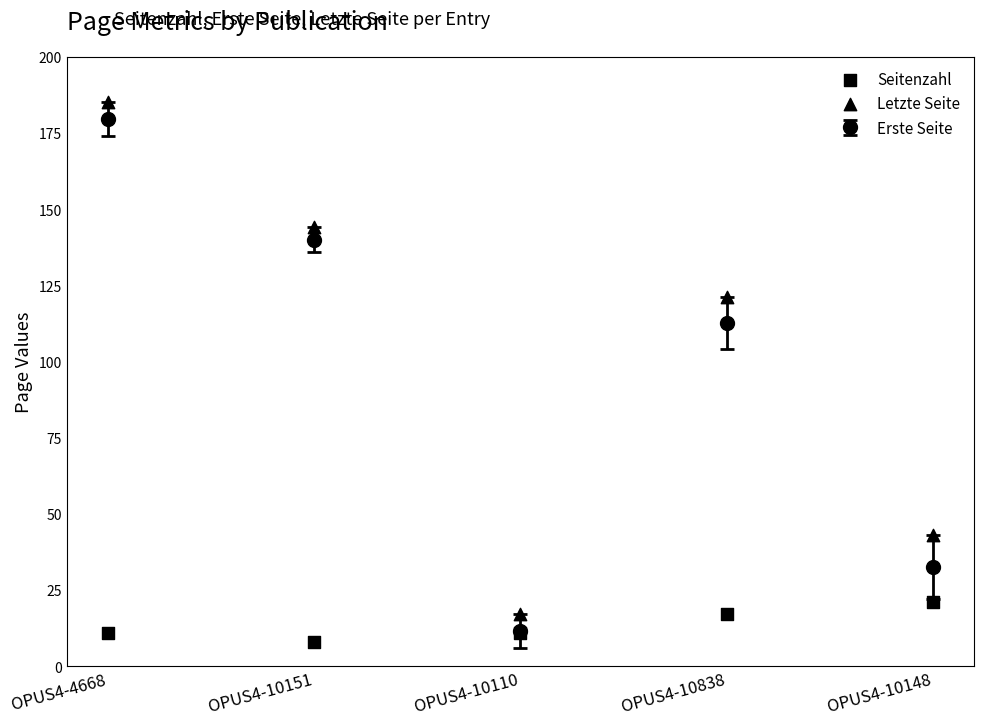

Where is the first local maximum for Erste Seite?

OPUS4-10838